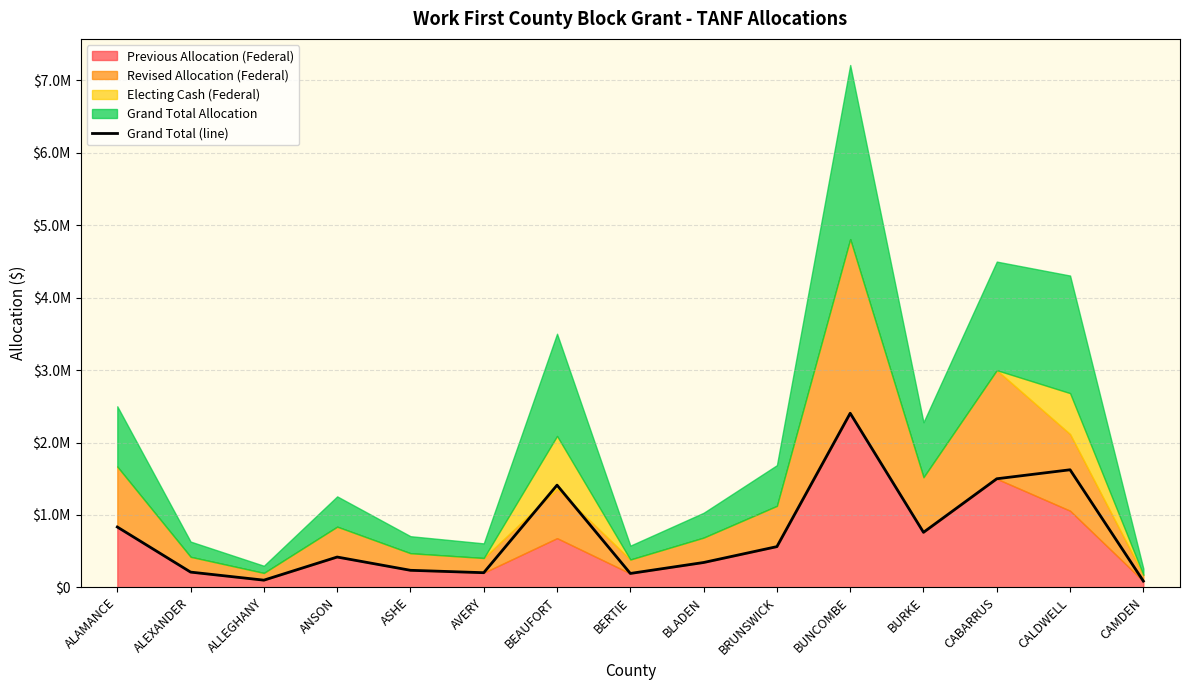

What is the value of the 8th point from the left?

192031